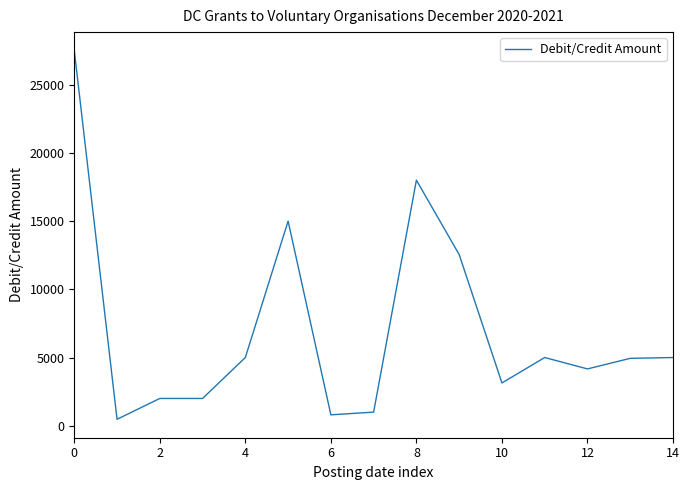

How many series are shown in this chart?

1